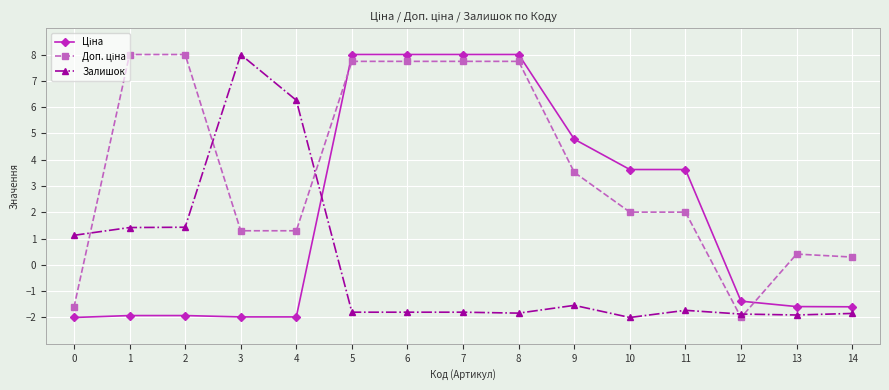

True or false: Залишок has more than 2 points higher than both neighbors.

True